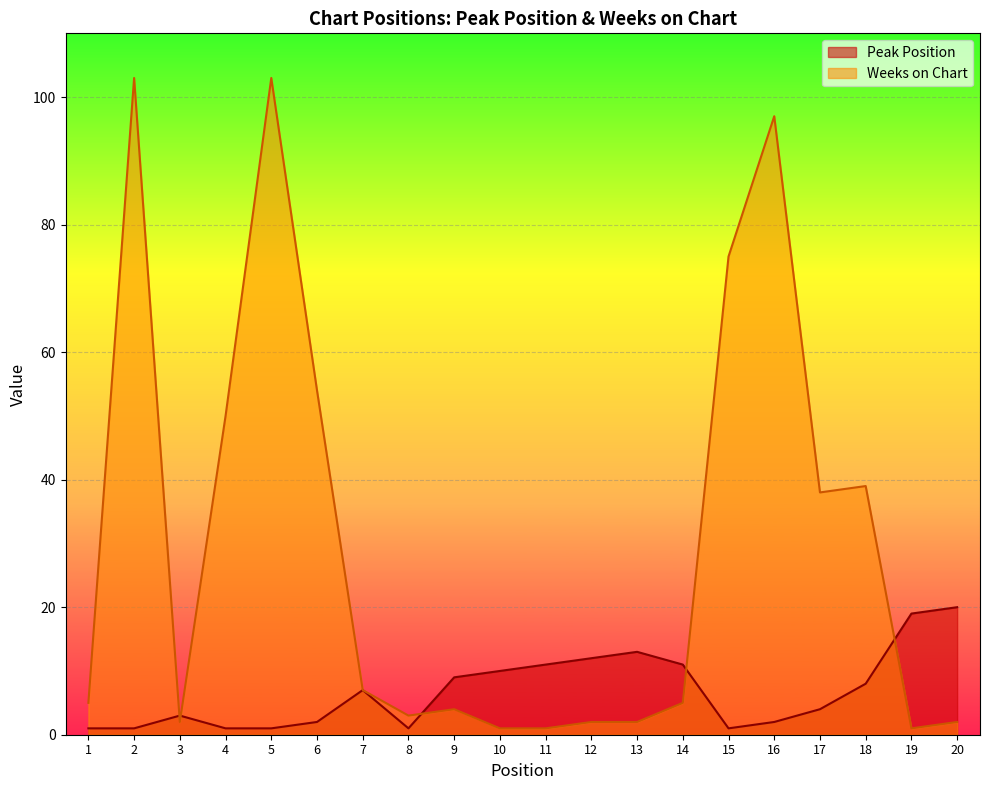

What are all the series names shown in the legend?

Peak Position, Weeks on Chart